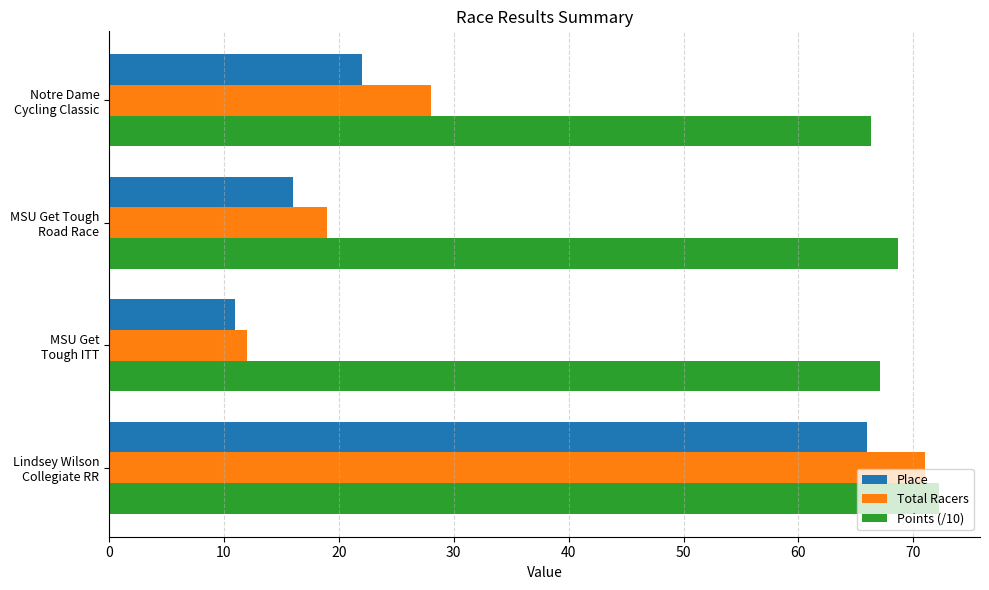

Which series has the widest spread of values?

Total Racers